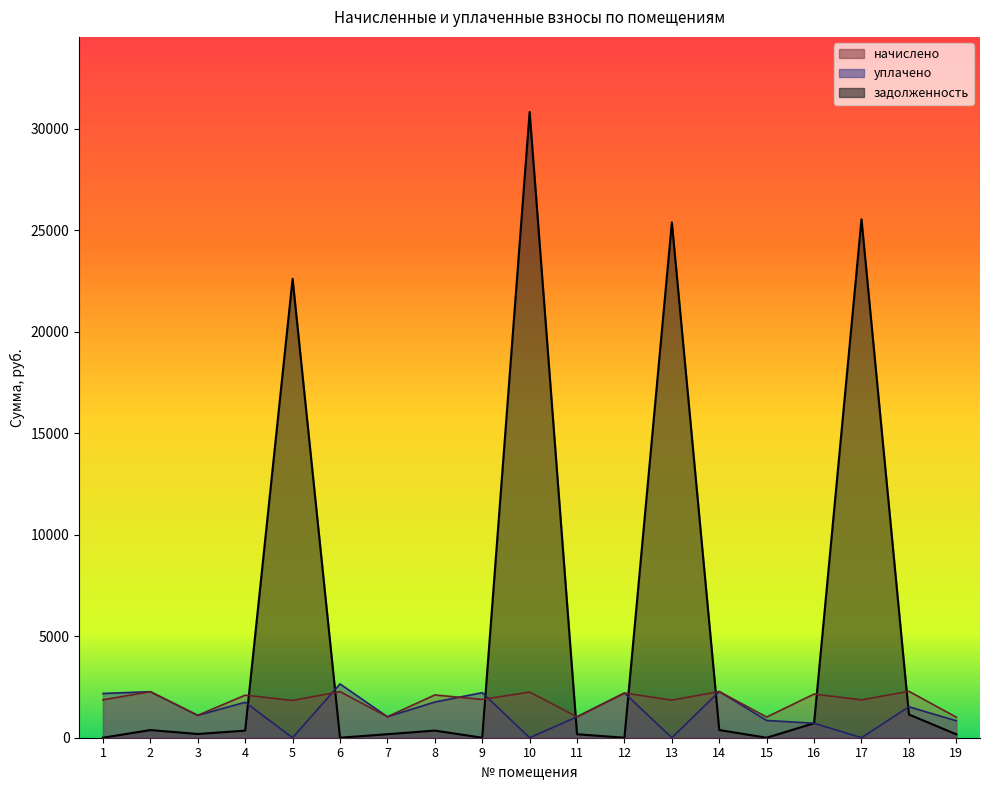

Count the number of categories in the chart.

19